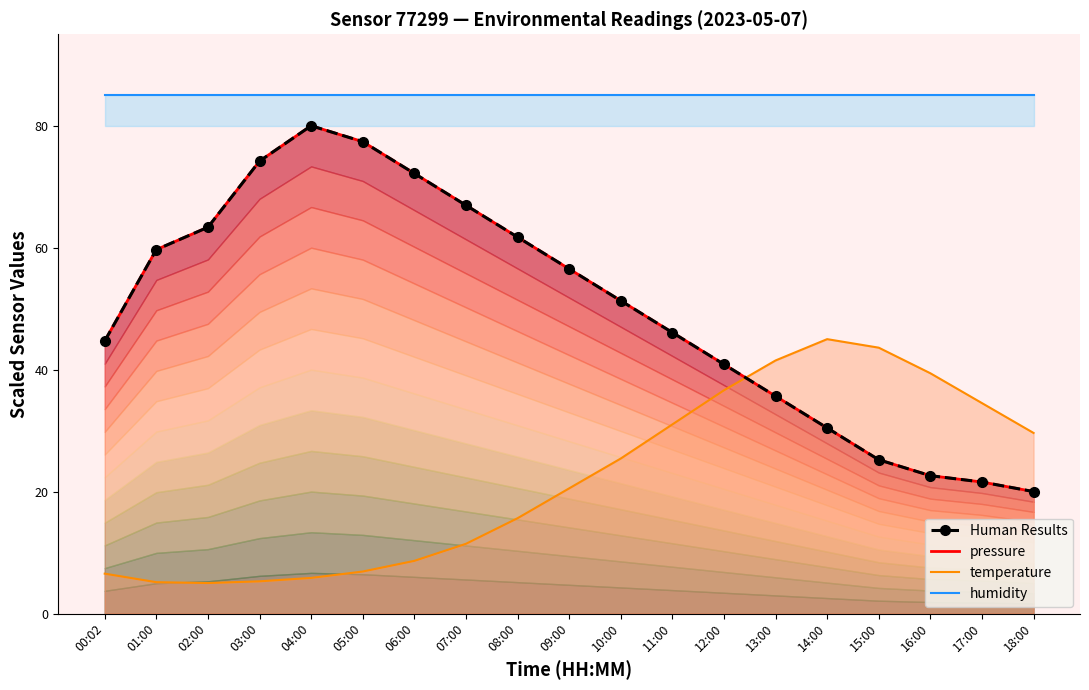

Rank the series at 11:00 from highest to lowest value.

humidity_line, pressure_line, Human Results, temperature_line